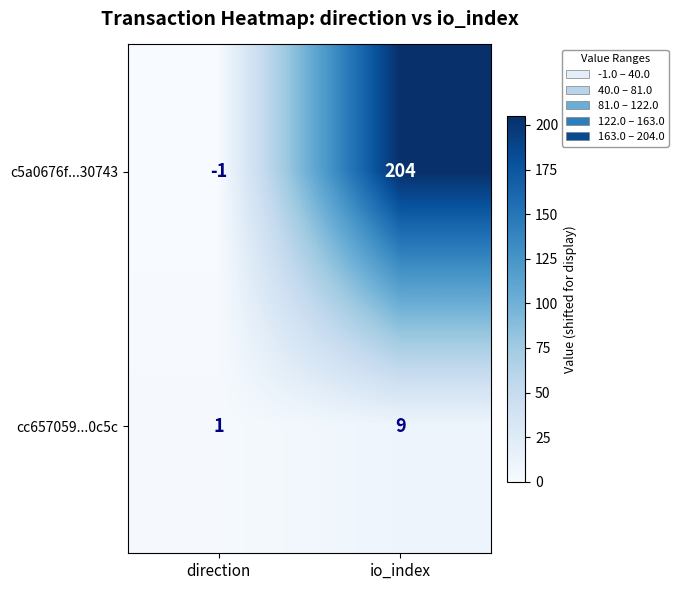

Rank the series at direction from highest to lowest value.

cc657059...0c5c, c5a0676f...30743